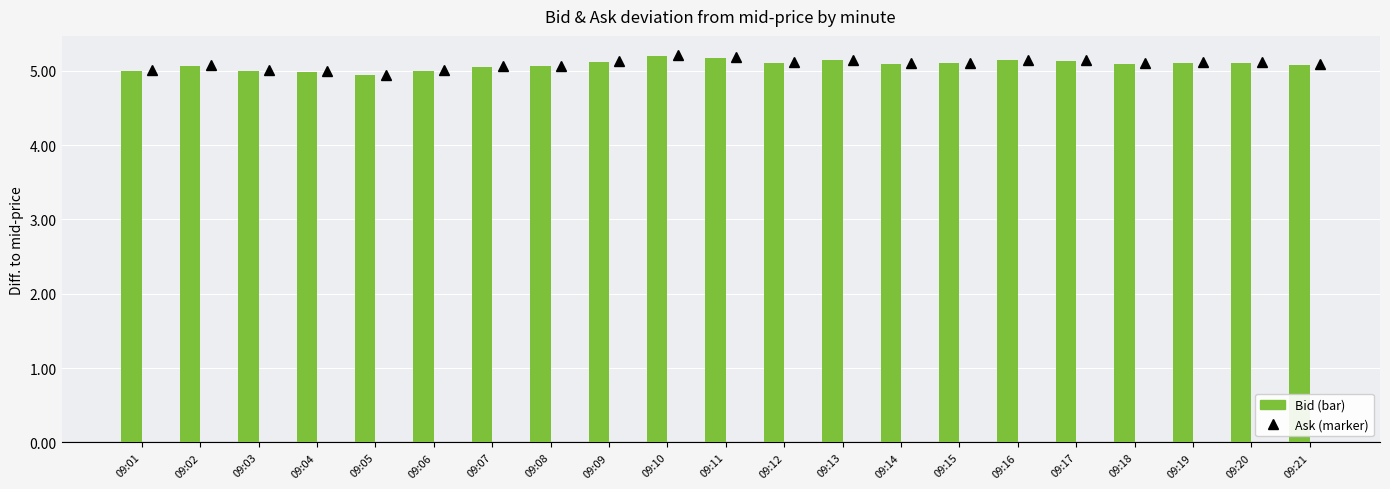

At which category is the sum across all series the highest?

09:10